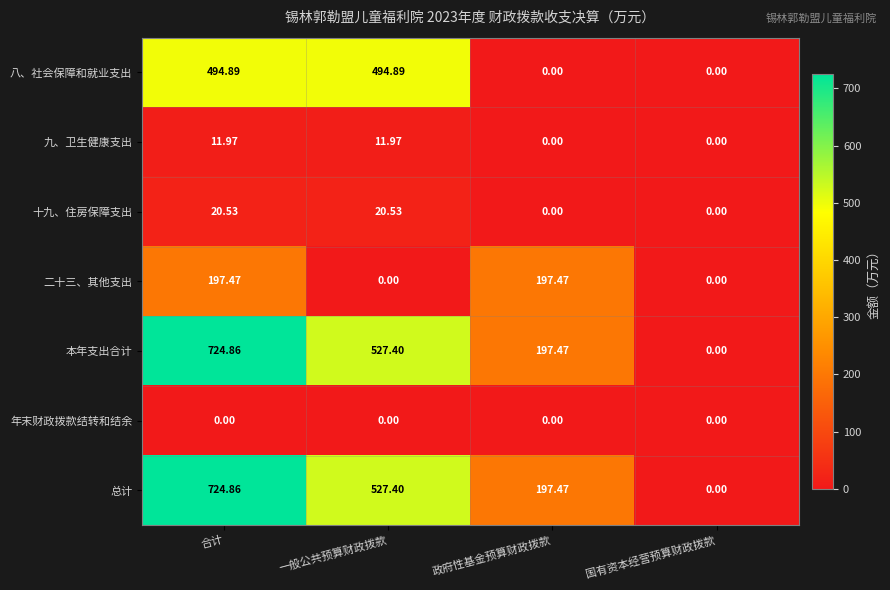

At which category is the sum across all series the highest?

合计